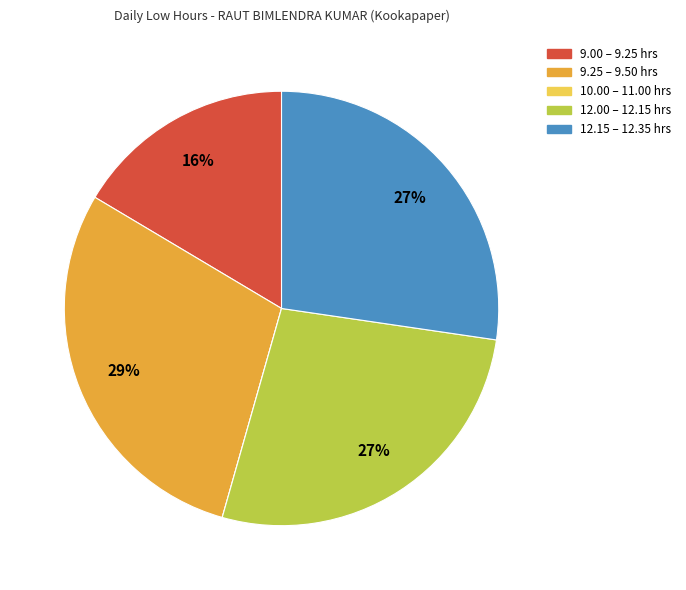

The 12.15 – 12.35 hrs slice represents 27% of the pie. True or false?

True